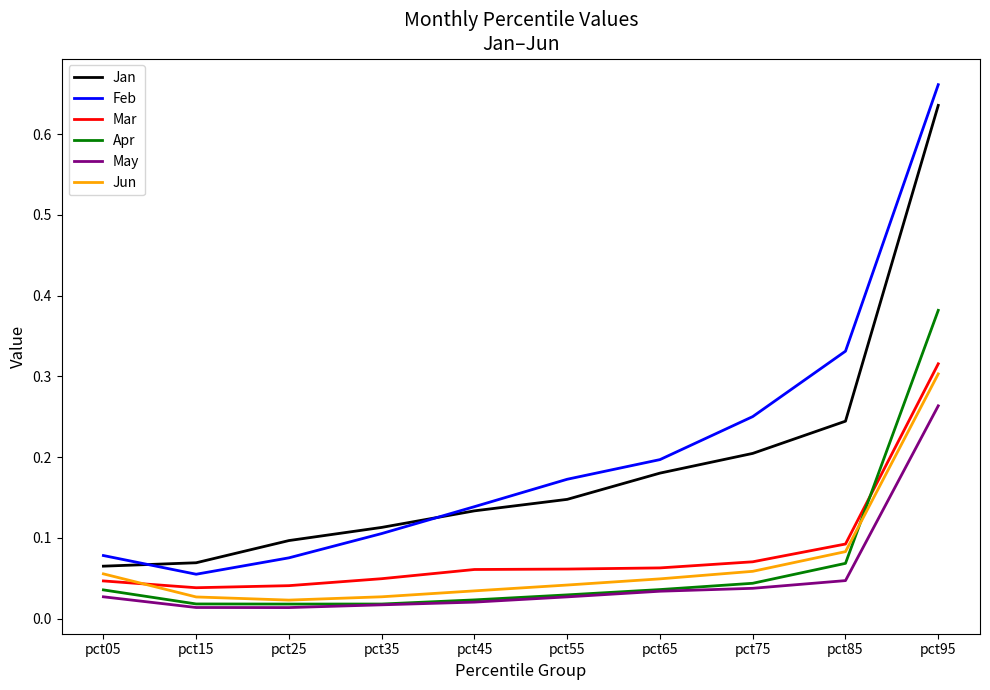

Which category has the highest value across all series?

pct95